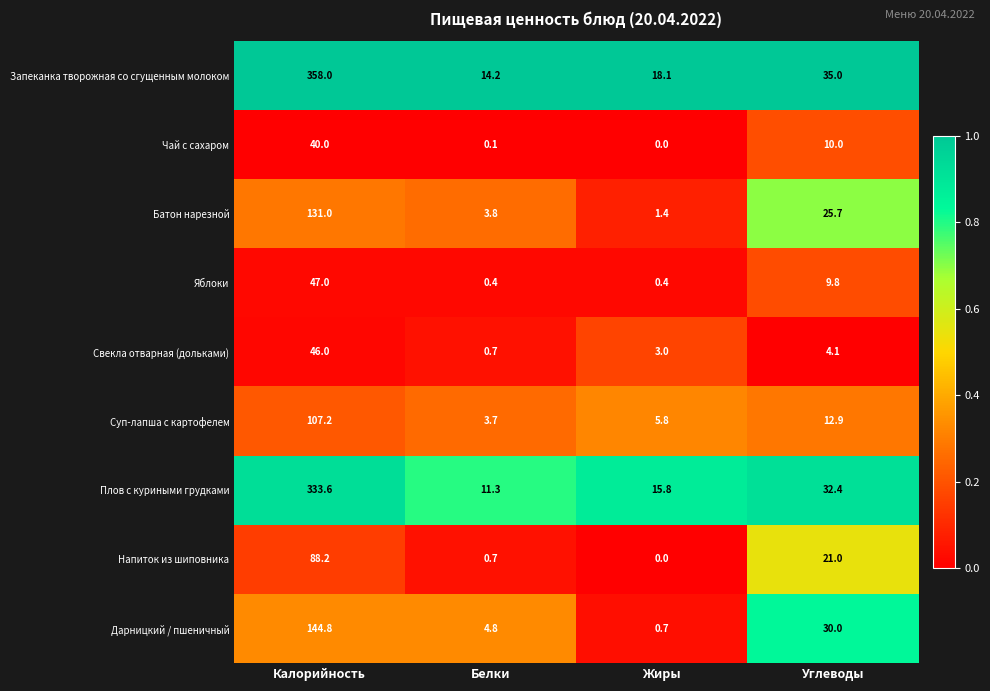

Which series has the largest total across all categories?

Запеканка творожная со сгущенным молоком